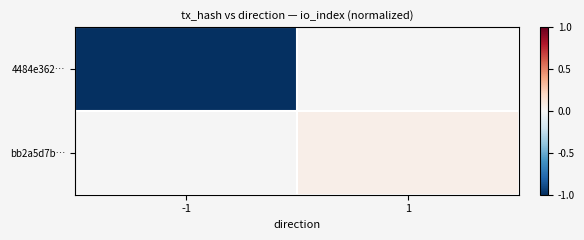

Is the value of 4484e362… at -1 greater than the value of bb2a5d7b… at -1?

No